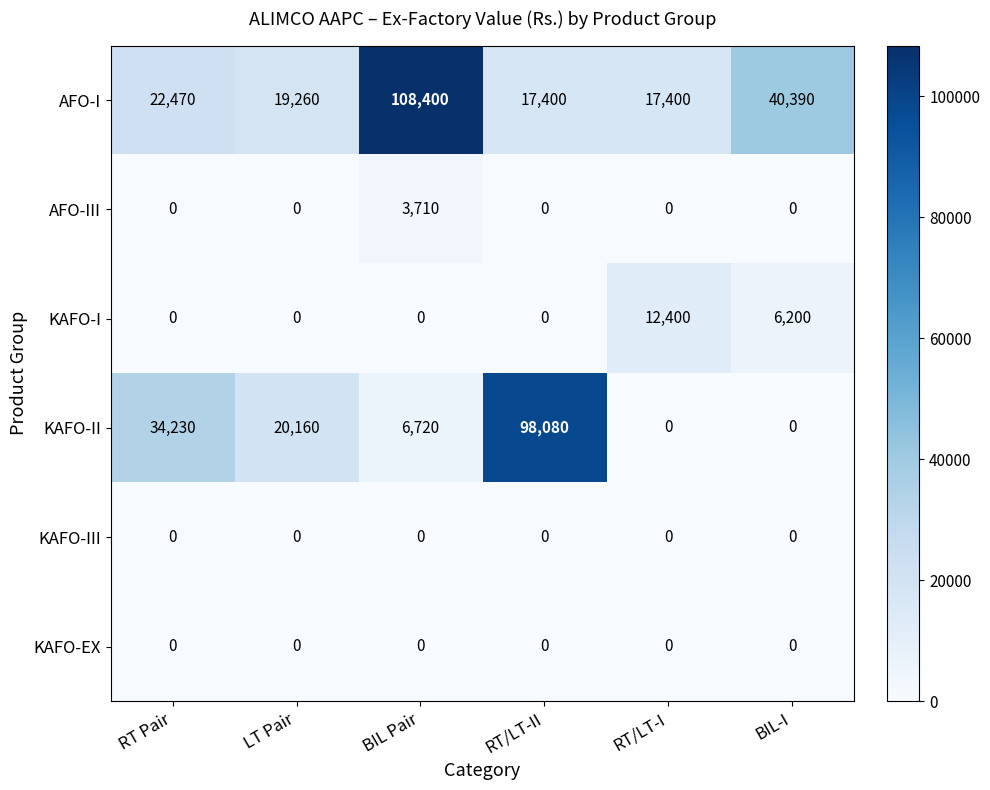

What is the maximum value shown in the chart?

108400